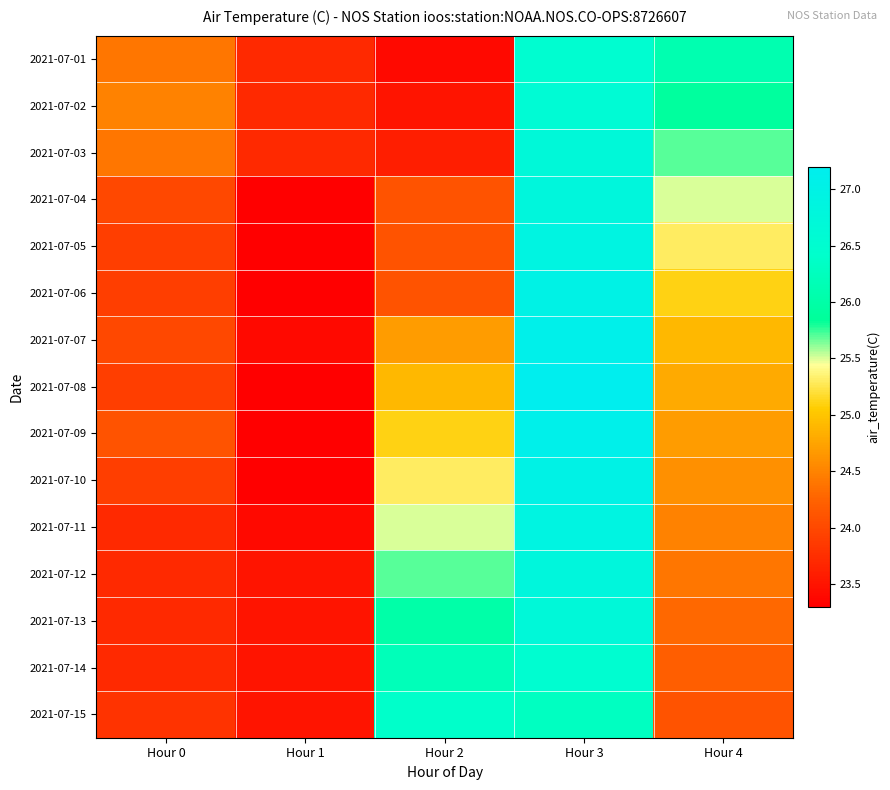

At which category is the sum across all series the highest?

Hour 3